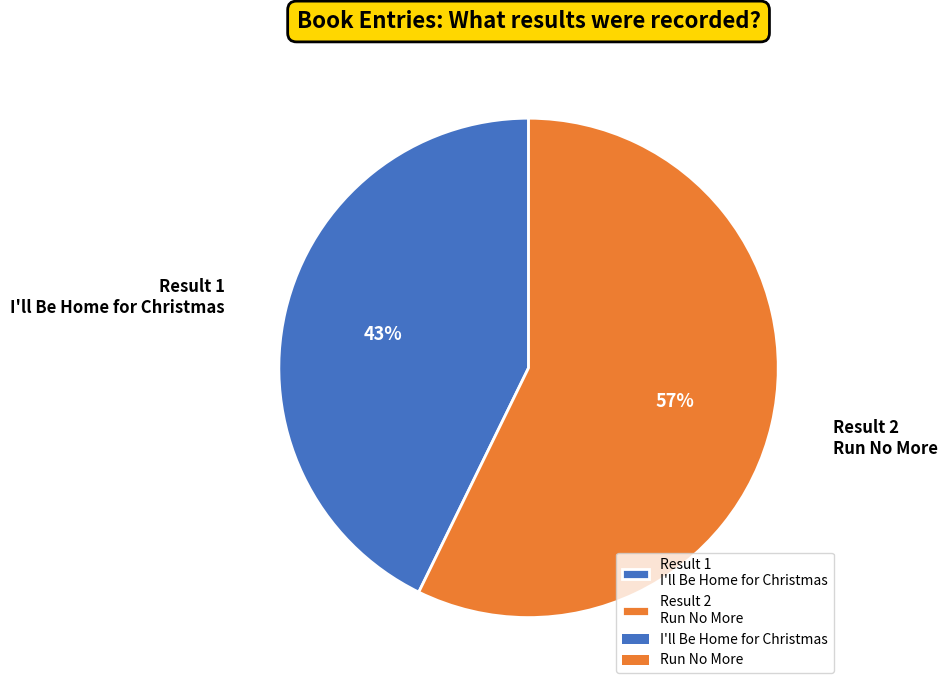

To the nearest percent, what portion does Result 1 I'll Be Home for Christmas represent?

43%